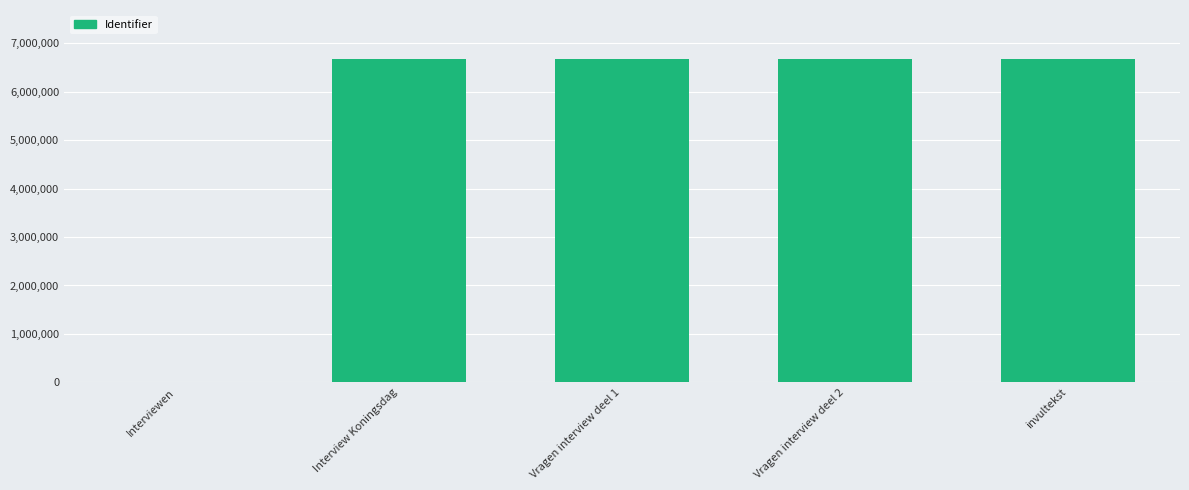

Approximately how many times larger is the value at Vragen interview deel 2 compared to Interview Koningsdag?

1.0